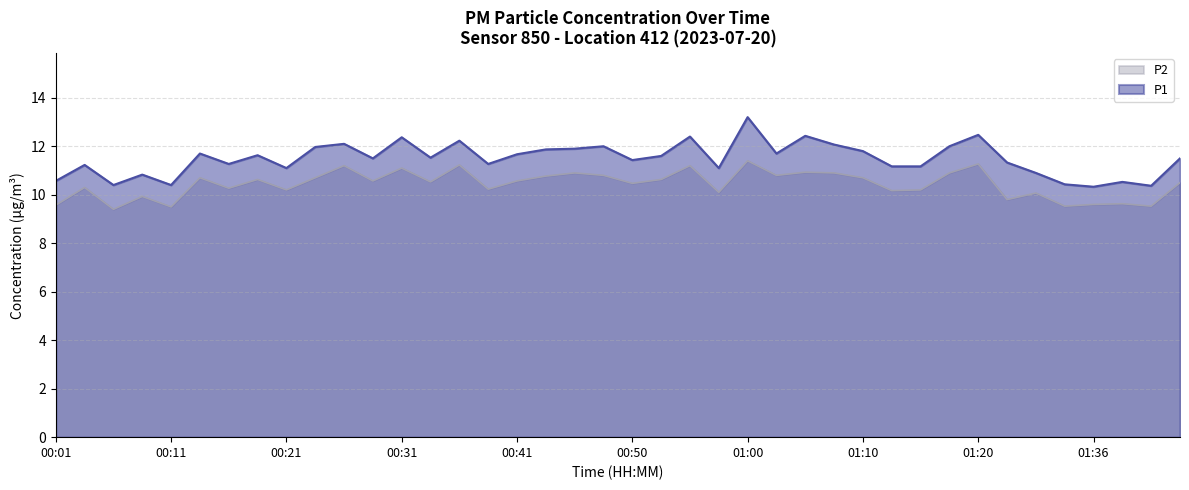

Reading right to left, what are all the values shown in this chart?

P1: 01:44=11.5	01:41=10.4	01:39=10.5	01:36=10.3	01:34=10.4	01:31=10.9	01:26=11.3	01:20=12.5	01:18=12.0	01:16=11.2	01:13=11.2	01:10=11.8	01:08=12.1	01:05=12.4	01:02=11.7	01:00=13.2	00:58=11.1	00:55=12.4	00:53=11.6	00:50=11.4	00:48=12.0	00:45=11.9	00:43=11.9	00:41=11.7	00:38=11.3	00:36=12.2	00:33=11.5	00:31=12.4	00:28=11.5	00:26=12.1	00:24=12.0	00:21=11.1	00:19=11.6	00:16=11.3	00:14=11.7	00:11=10.4	00:09=10.8	00:06=10.4	00:04=11.2	00:01=10.6
P2: 01:44=10.5	01:41=9.5	01:39=9.6	01:36=9.6	01:34=9.5	01:31=10.1	01:26=9.8	01:20=11.3	01:18=10.9	01:16=10.2	01:13=10.2	01:10=10.7	01:08=10.9	01:05=10.9	01:02=10.8	01:00=11.4	00:58=10.1	00:55=11.2	00:53=10.6	00:50=10.5	00:48=10.8	00:45=10.9	00:43=10.8	00:41=10.6	00:38=10.2	00:36=11.2	00:33=10.5	00:31=11.1	00:28=10.6	00:26=11.2	00:24=10.7	00:21=10.2	00:19=10.6	00:16=10.3	00:14=10.7	00:11=9.5	00:09=9.9	00:06=9.4	00:04=10.3	00:01=9.6